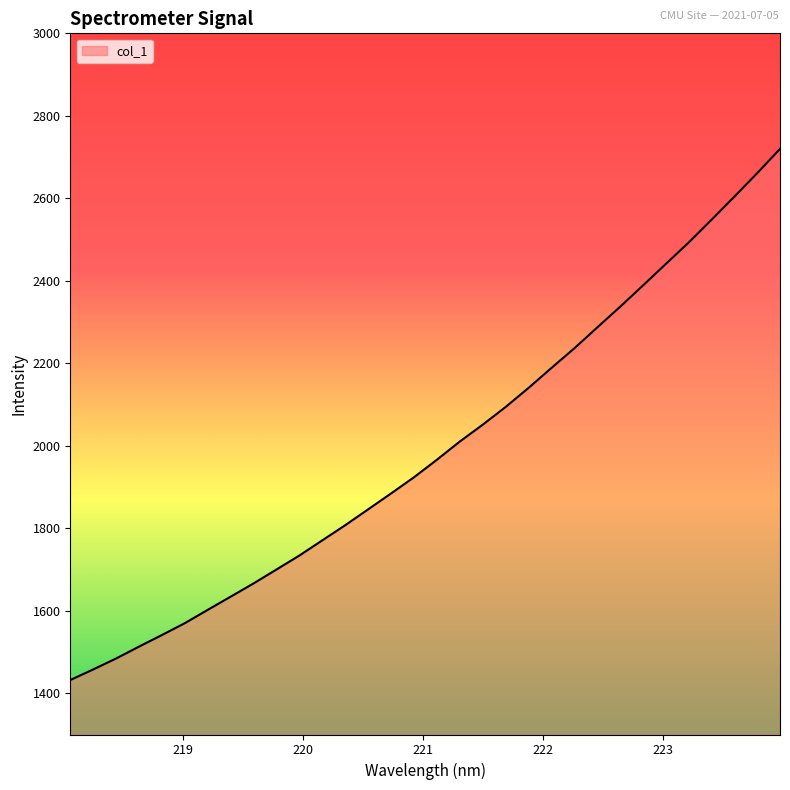

Does the chart display data point markers on the line(s)?

No